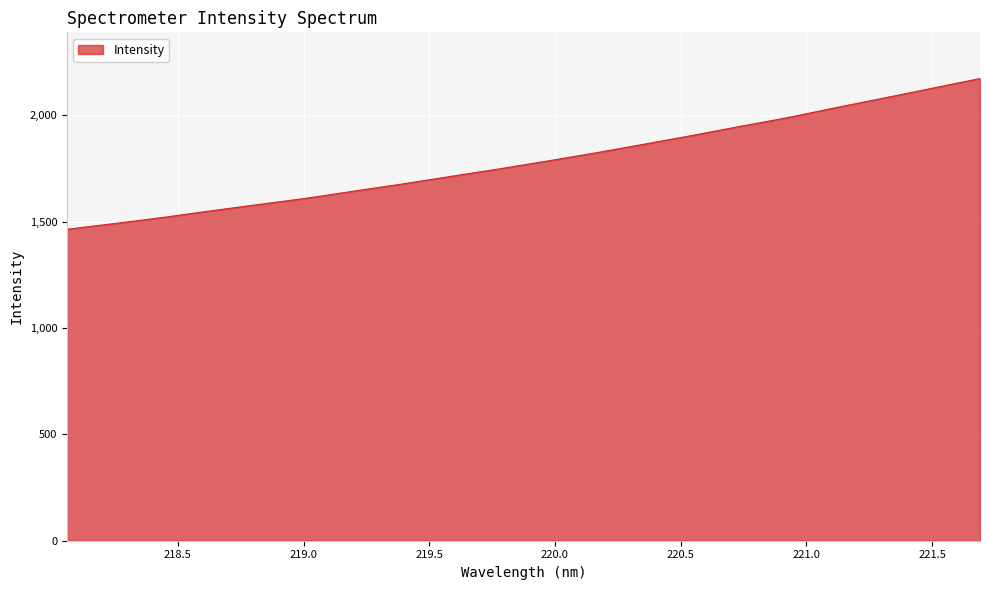

What is the greatest value displayed?

2173.0